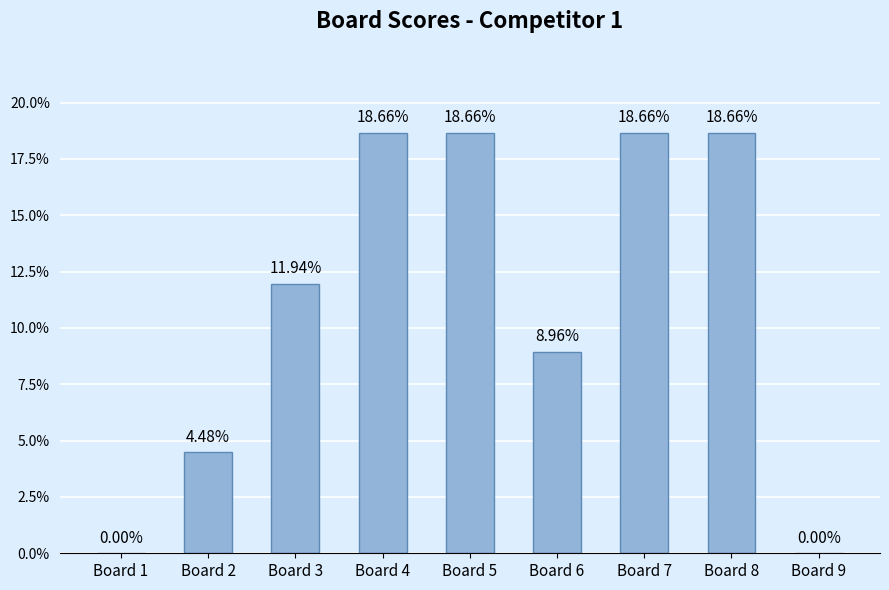

Reading left to right, transcribe all the data shown in this chart.

0.0	0.0	0.1	0.2	0.2	0.1	0.2	0.2	0.0